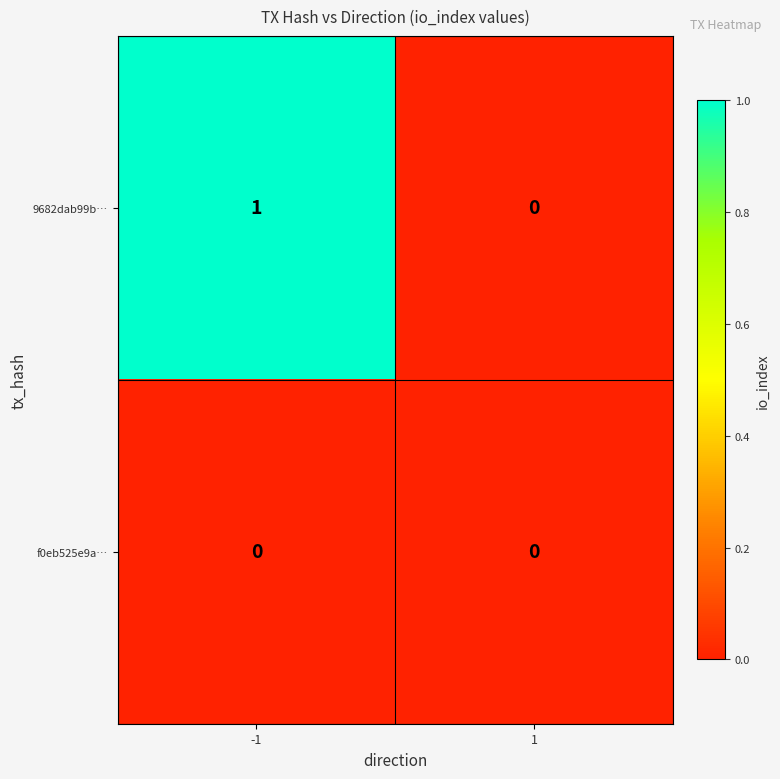

Rank the series at -1 from lowest to highest value.

f0eb525e9a…, 9682dab99b…